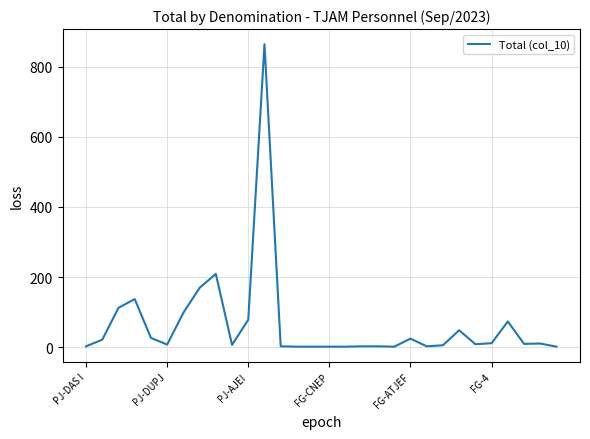

What is the difference between the maximum and minimum values?

864